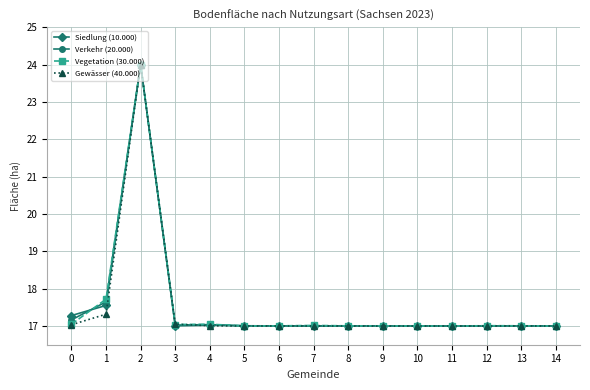

The value of Vegetation (30.000) at 9 is 27.6. True or false?

False